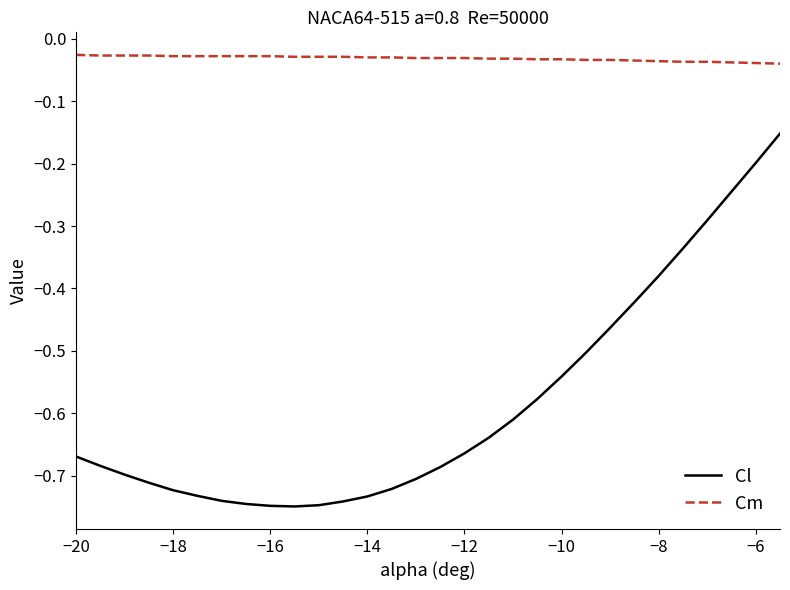

Rank the series by their average value, from highest to lowest.

Cm, Cl